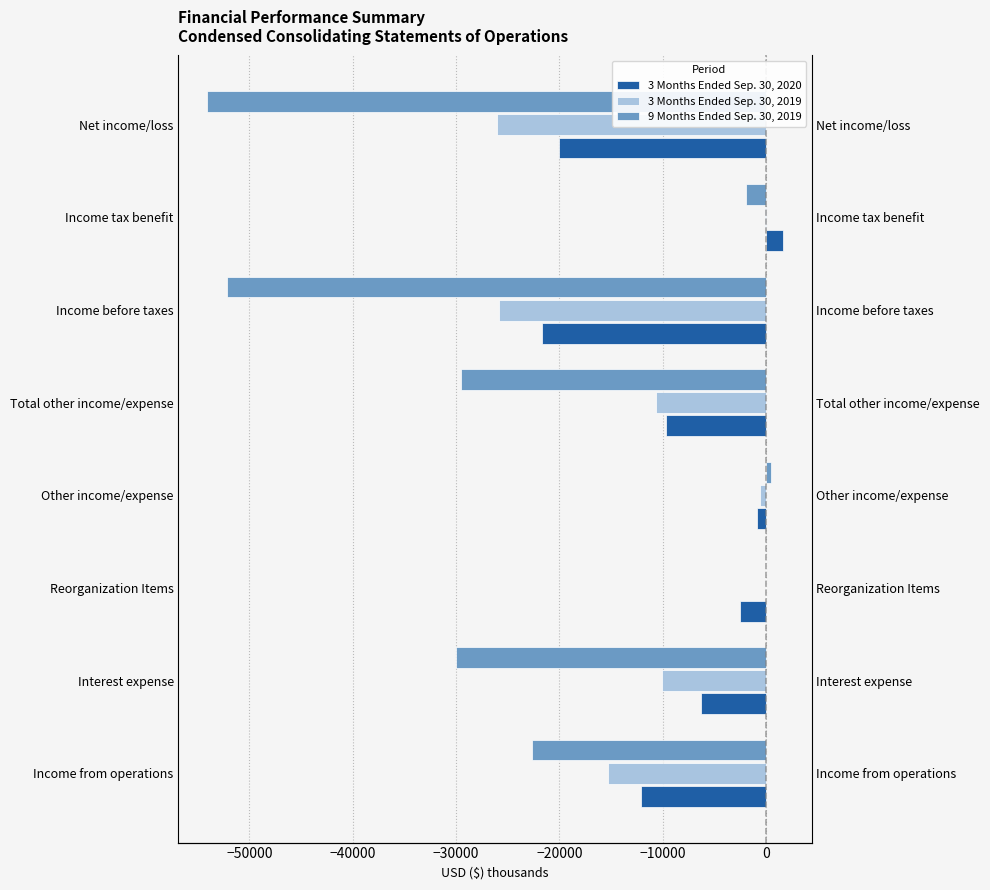

Which has a higher value, Other income/expense or Income before taxes?

Other income/expense